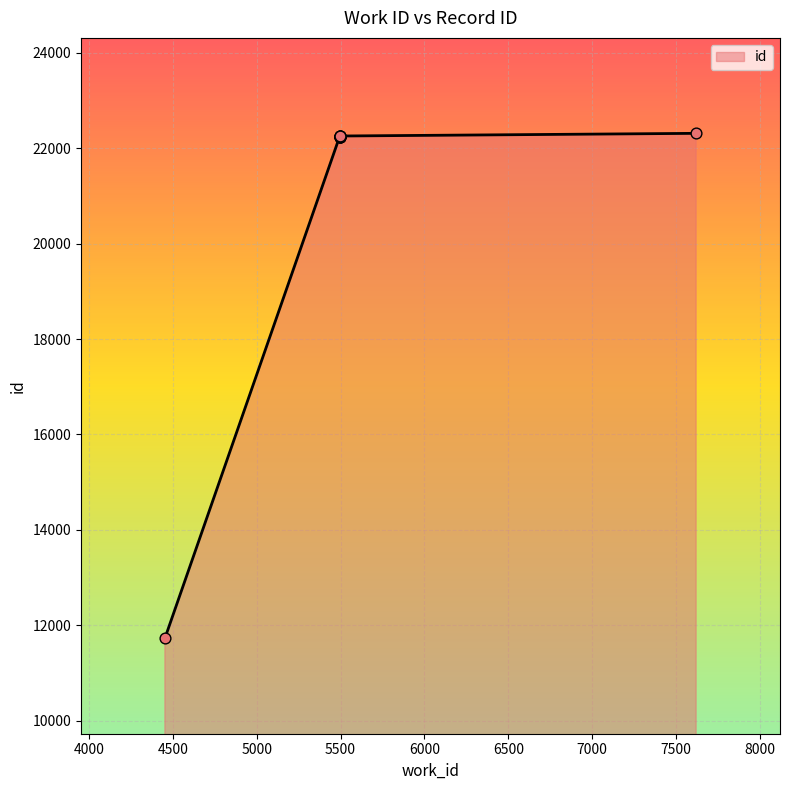

What is the change in value from 5494 to 5494?

+10